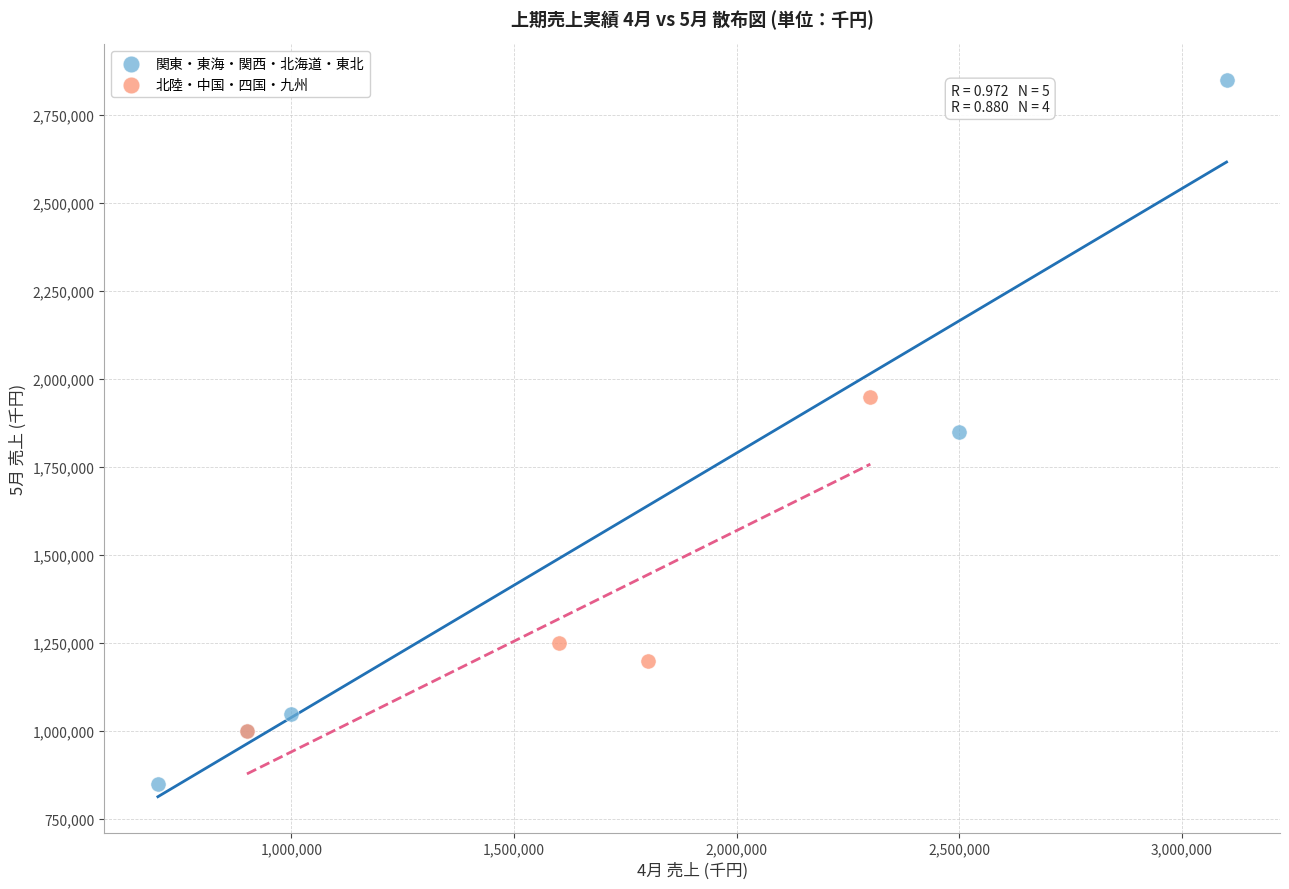

Which series contains the highest Y value?

関東・東海・関西・北海道・東北